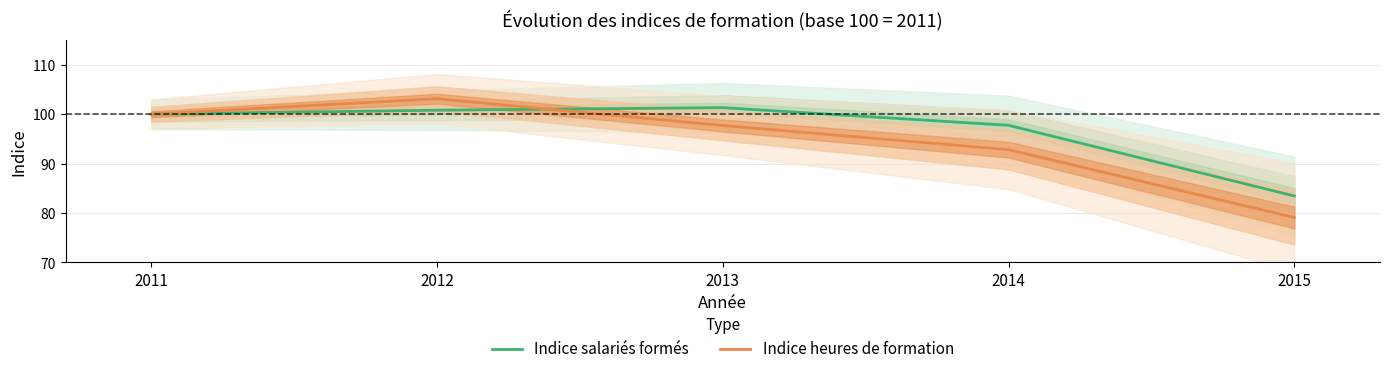

What is the value of the Indice heures de formation point at the 3rd from the left?

97.7